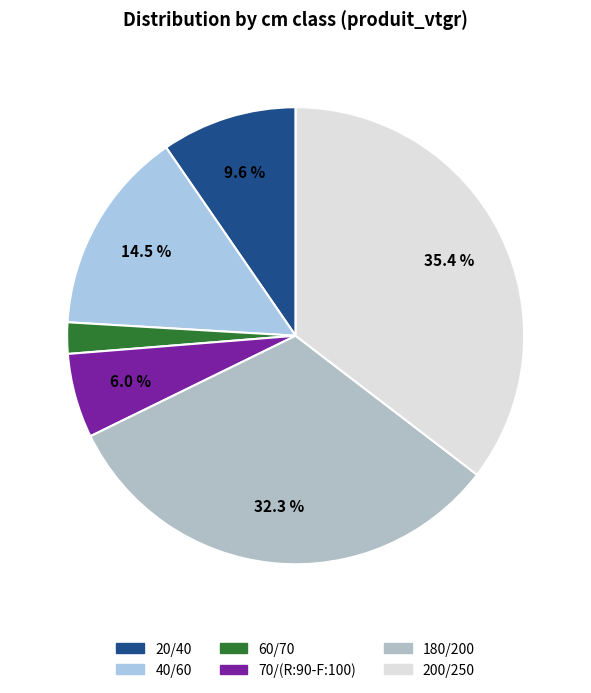

To the nearest percent, what is the average slice percentage?

17%